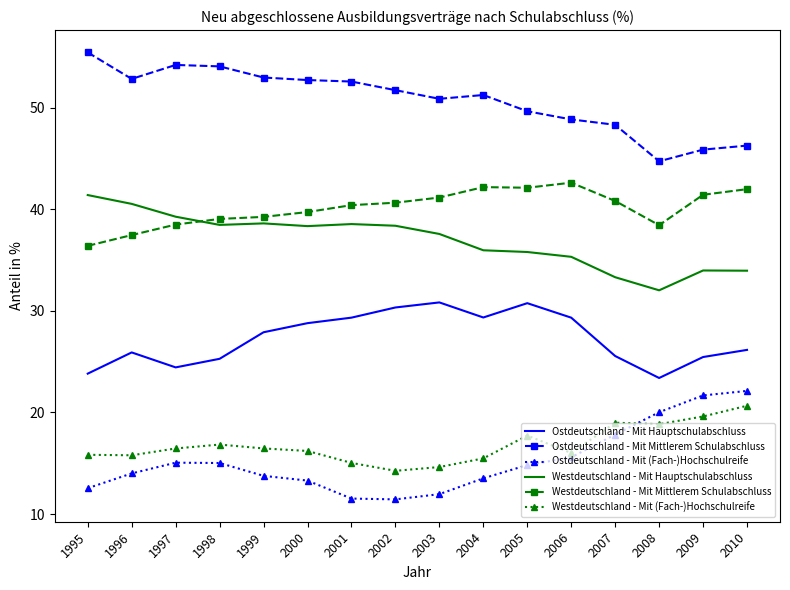

What is the difference between the highest and lowest values at 1997?

39.1